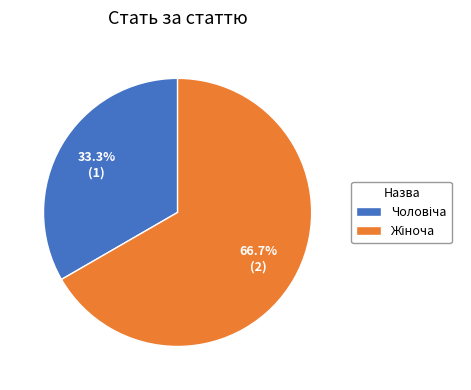

Does any single category account for the majority?

Yes